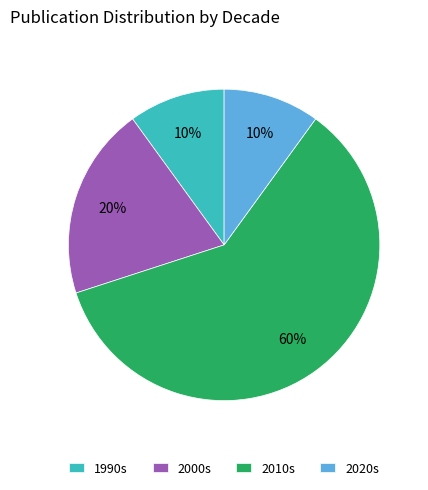

Combined, do 2010s and 2020s account for over 50%?

Yes